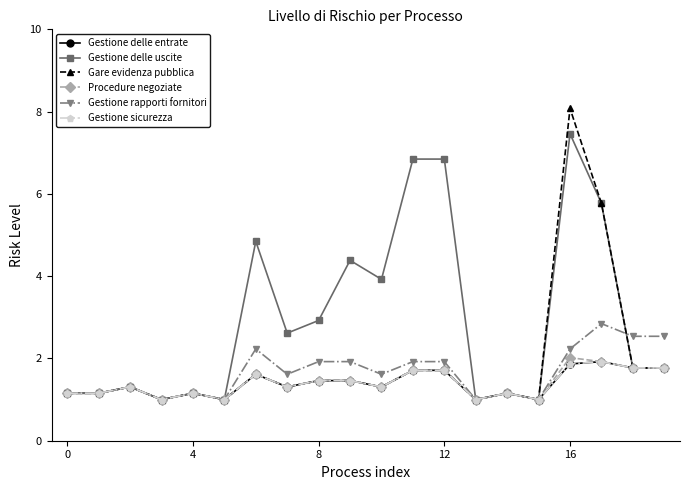

At which category is the sum across all series the highest?

16